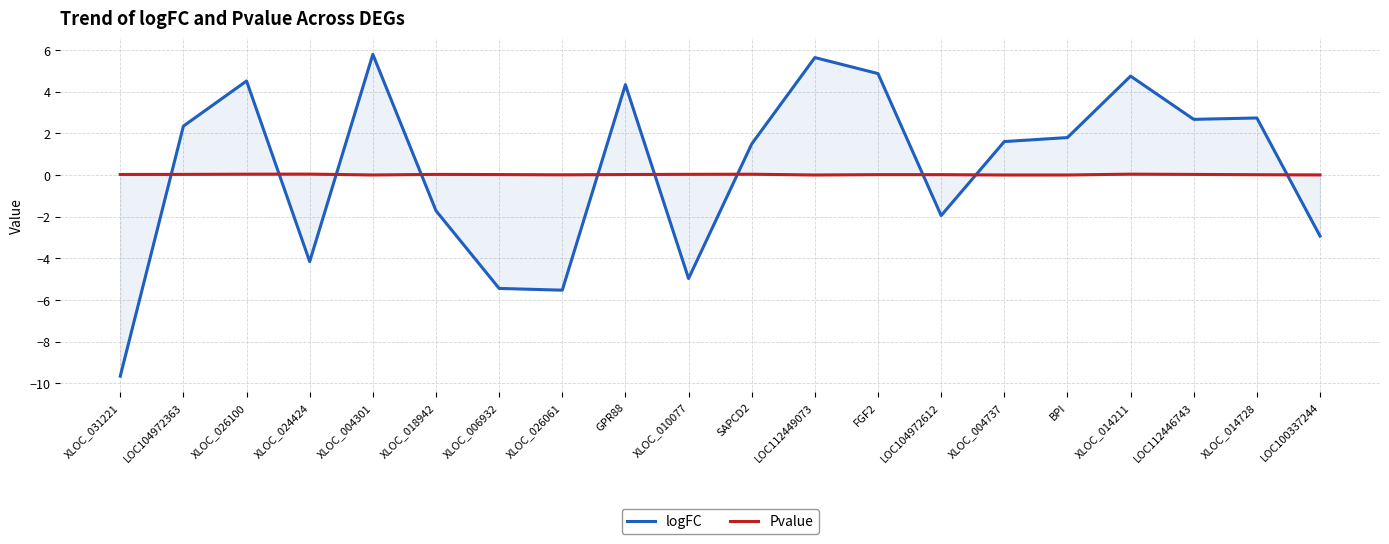

Rank the series at XLOC_024424 from highest to lowest value.

Pvalue, logFC